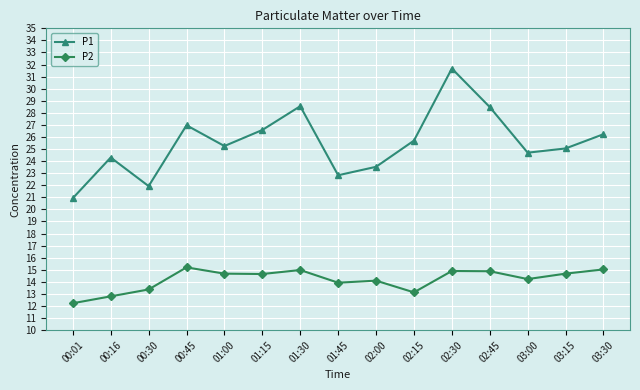

What is the highest value of the P1 series?

31.7